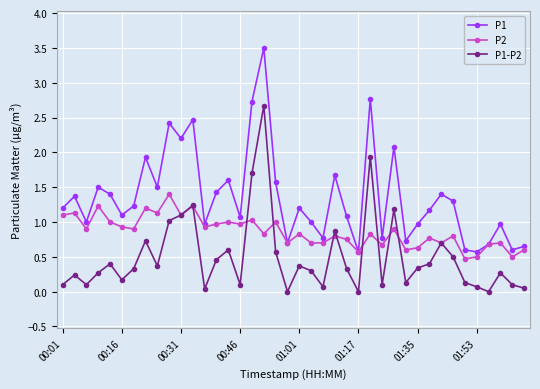

True or false: P1 has more than 0 interior local peaks.

True